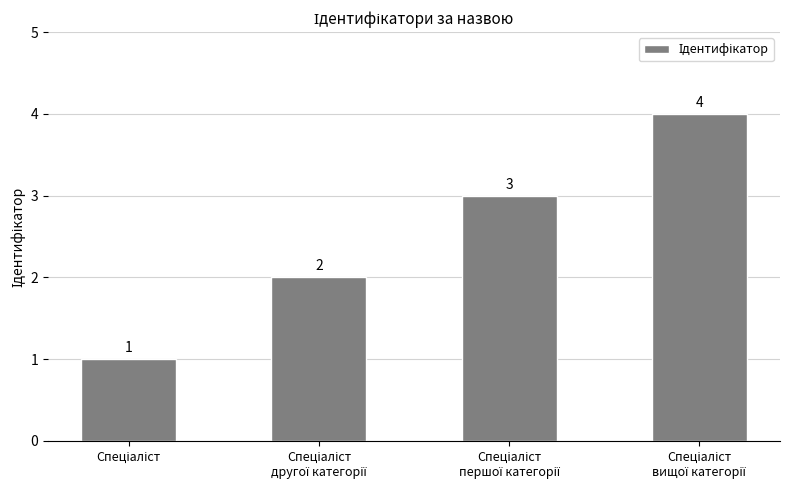

How many values are between 2 and 4?

3